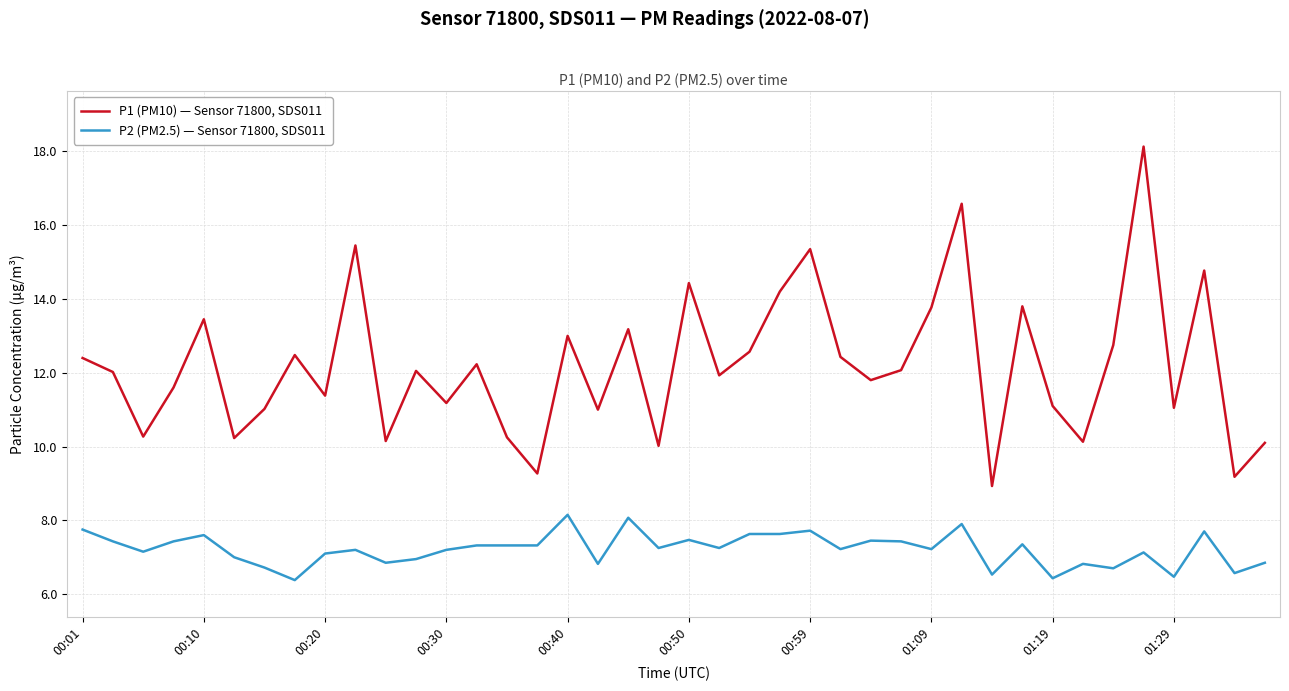

Which series has the widest spread of values?

P1 (PM10) — Sensor 71800, SDS011